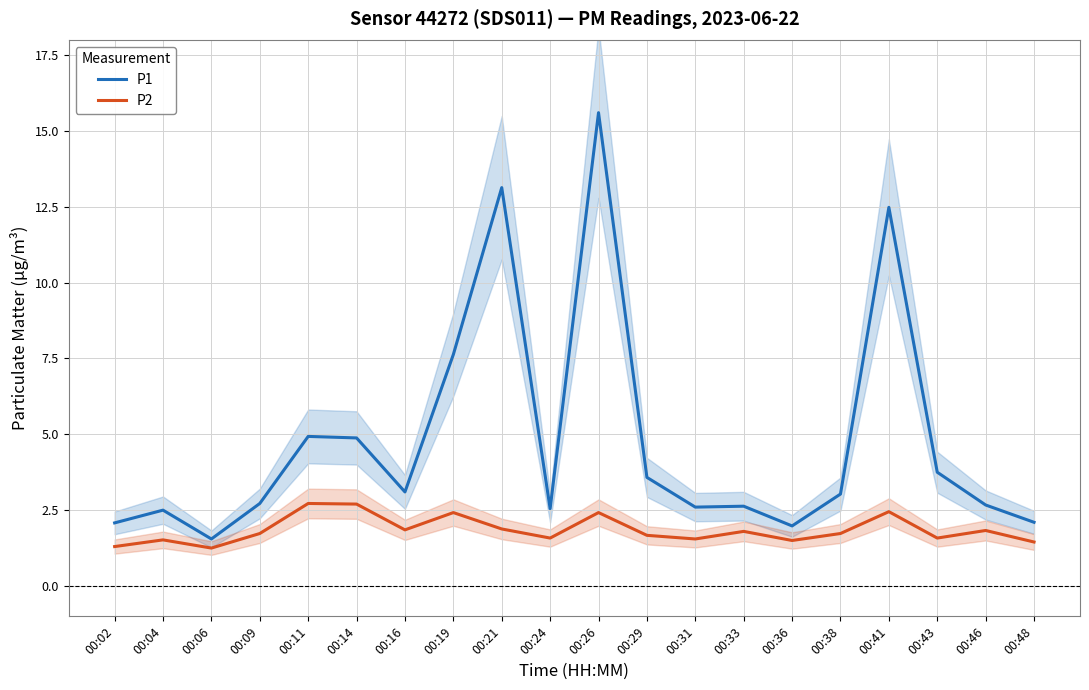

List the series in order of their overall mean, lowest first.

P2, P1